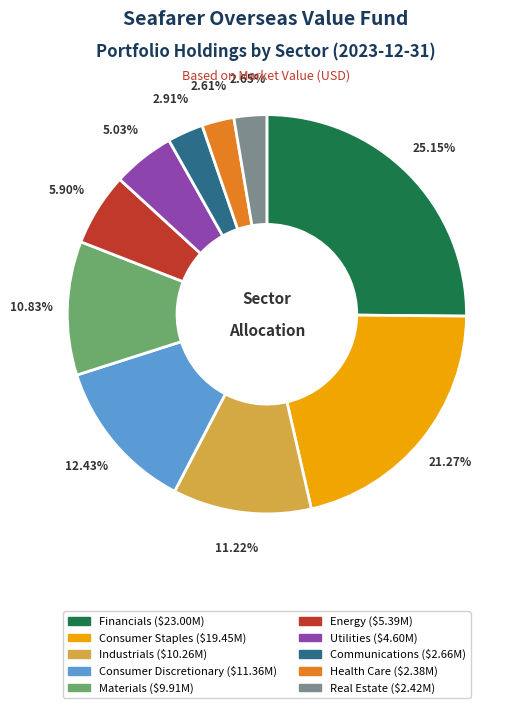

How many slices are in this pie chart?

10